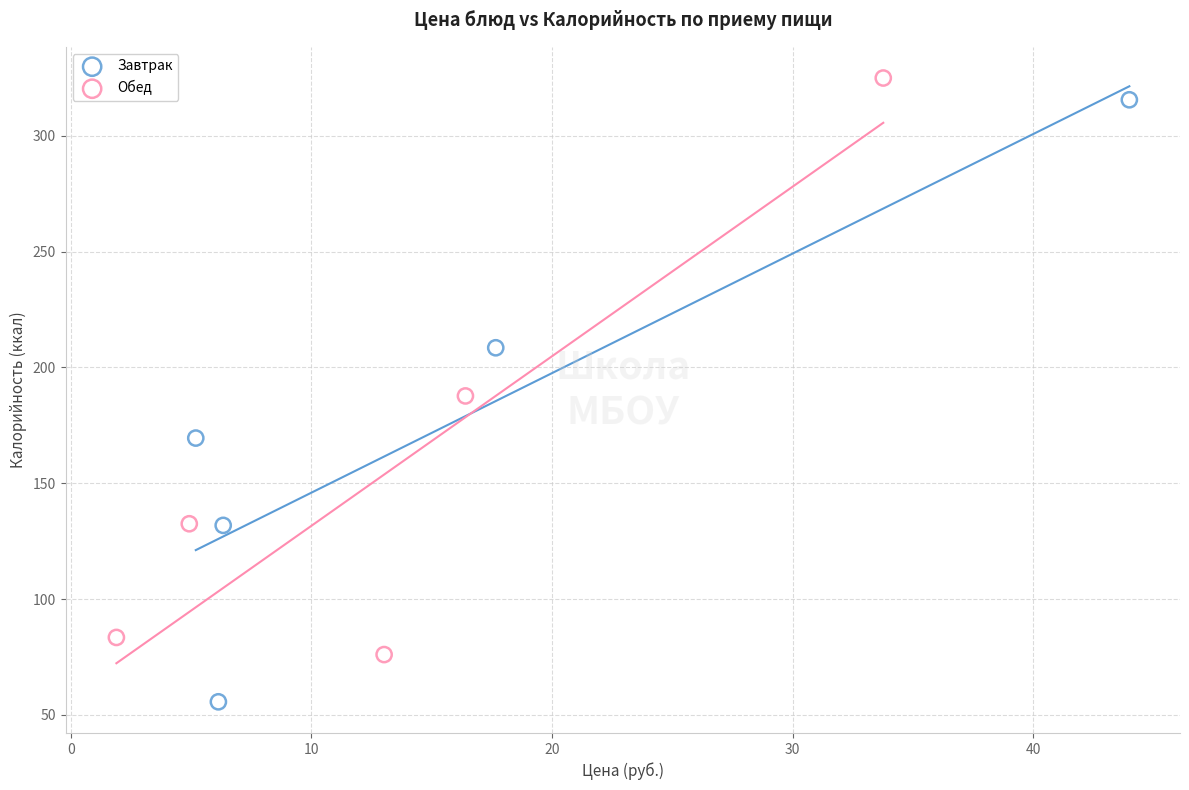

Which series contains the lowest Y value?

Завтрак